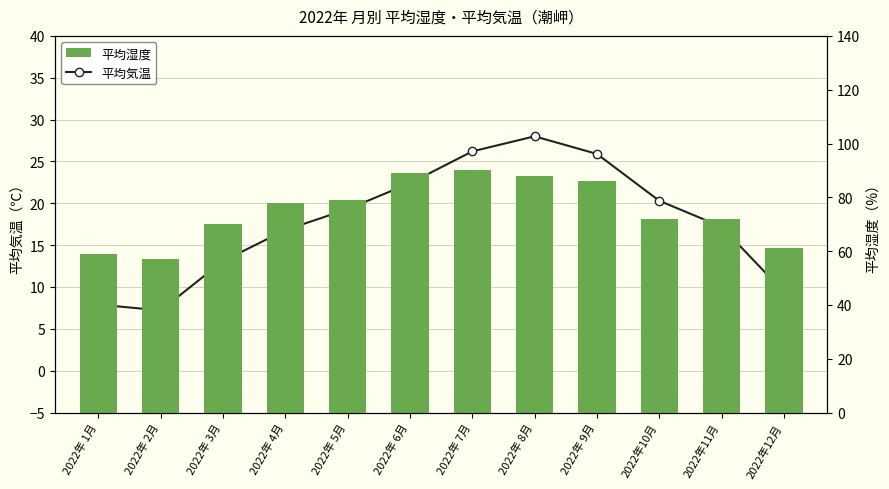

Which series has the widest spread of values?

平均湿度